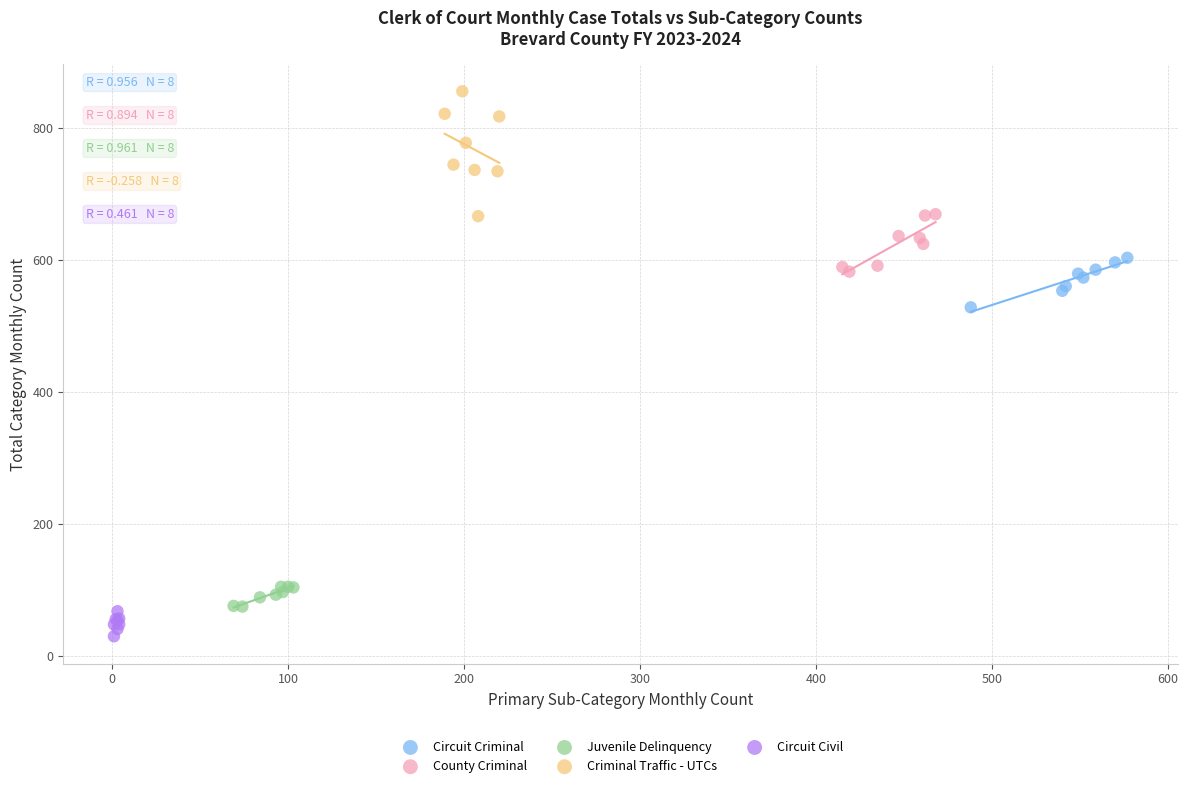

Which series contains the lowest Y value?

Circuit Civil